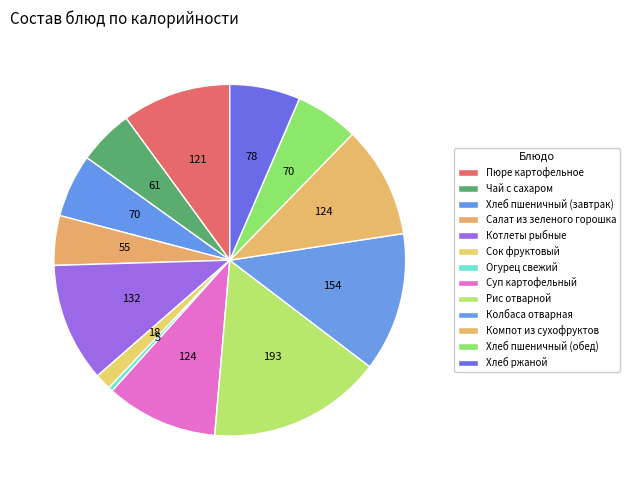

Which category has the biggest portion of the pie?

Рис отварной